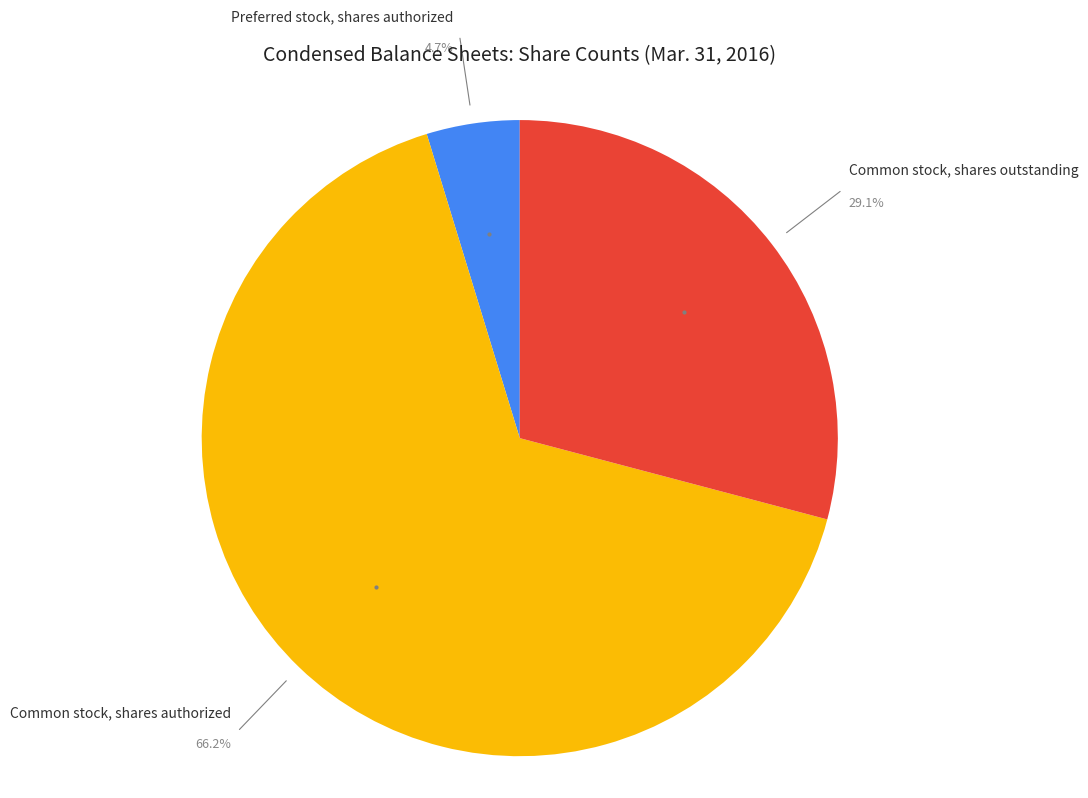

What percentage is NOT represented by Common stock, shares authorized?

33.8%